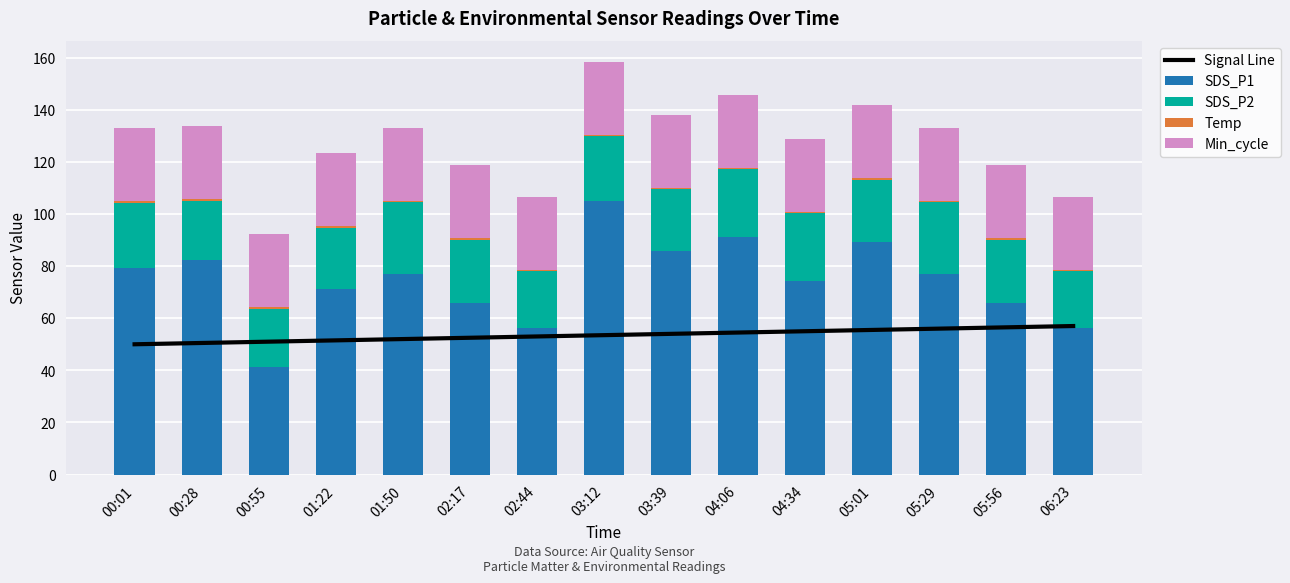

Does the chart contain any negative values?

No